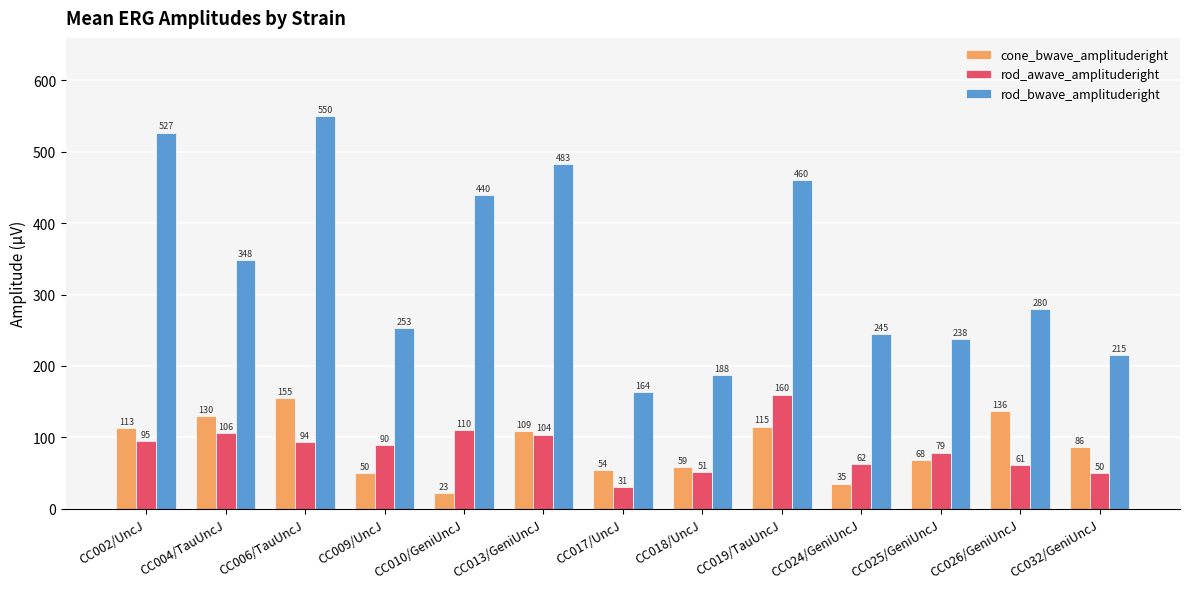

What is the difference between the maximum and second lowest values in the cone_bwave_amplituderight series?

120.0